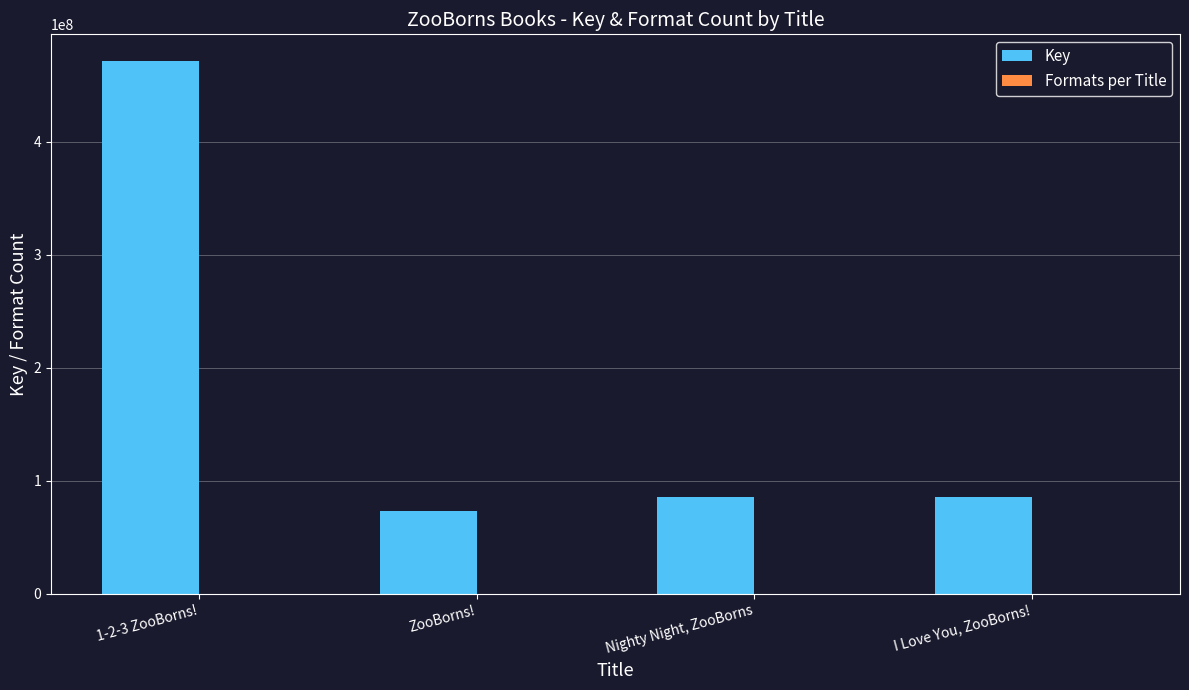

What is the sum of all Key values?

716448208